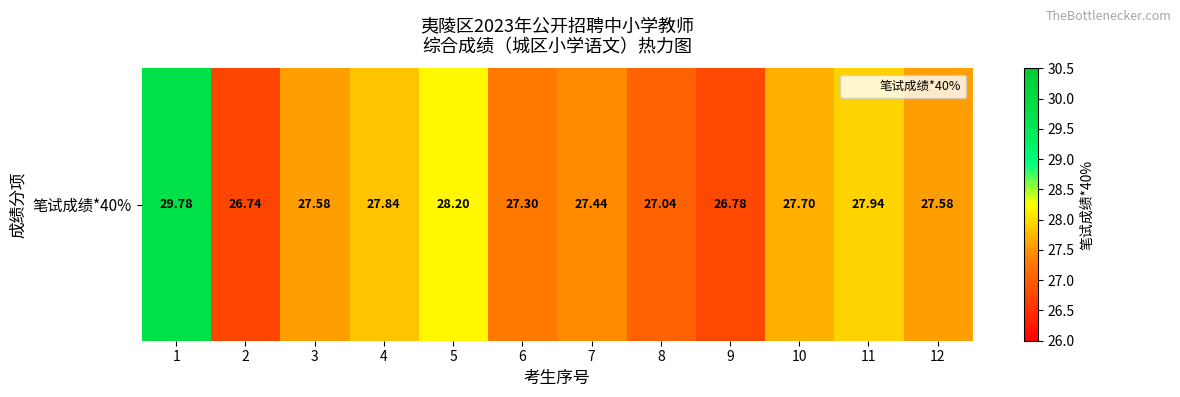

Count the number of data series in this chart.

1